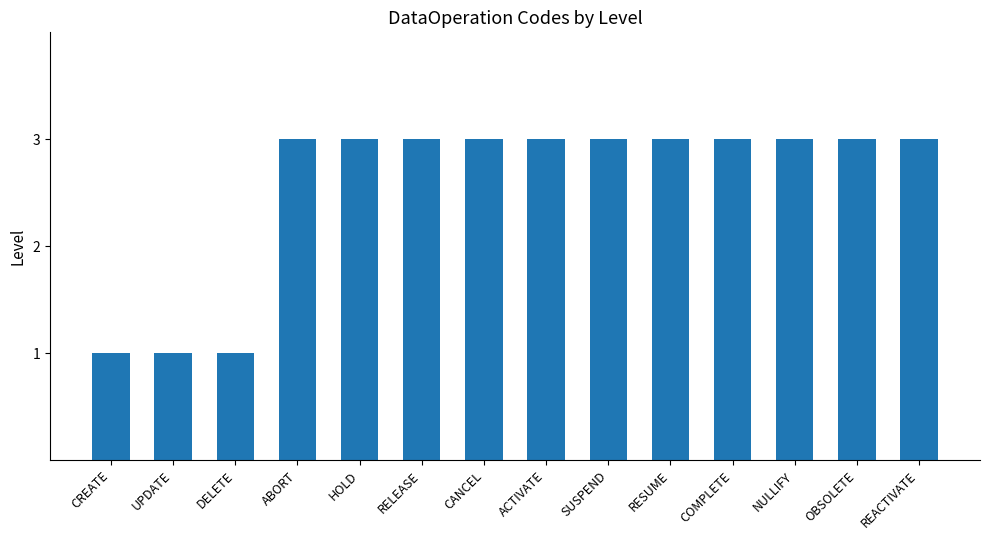

What is the average value?

3